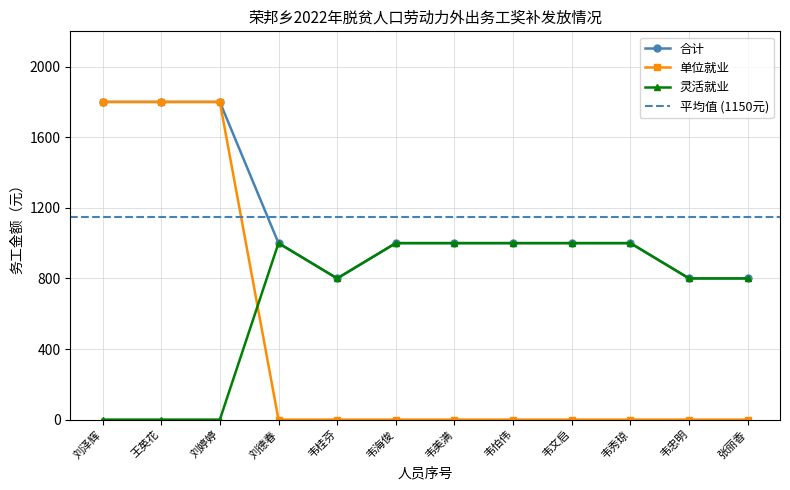

Is this an area chart (filled region under the line)?

No